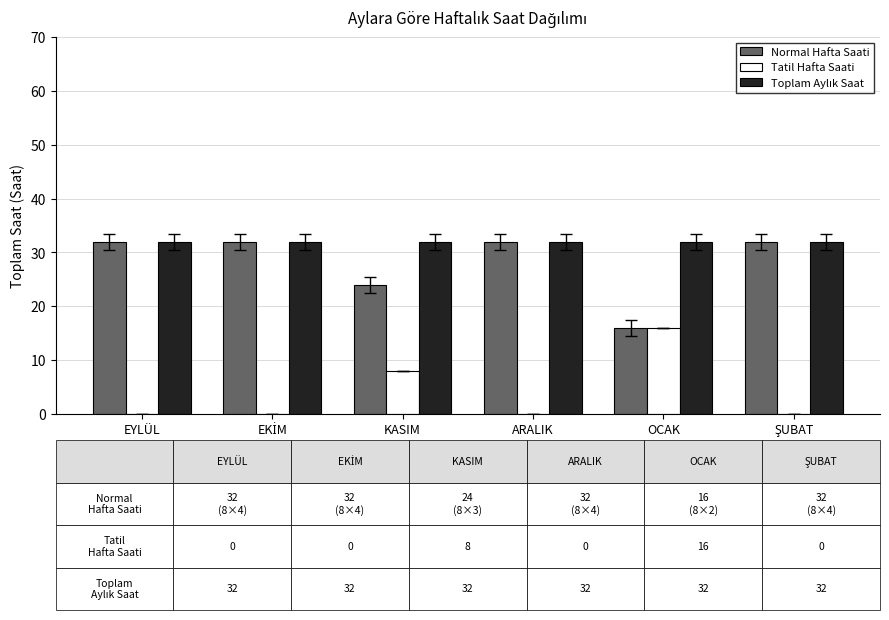

What is the sum of all Normal Hafta Saati values?

168